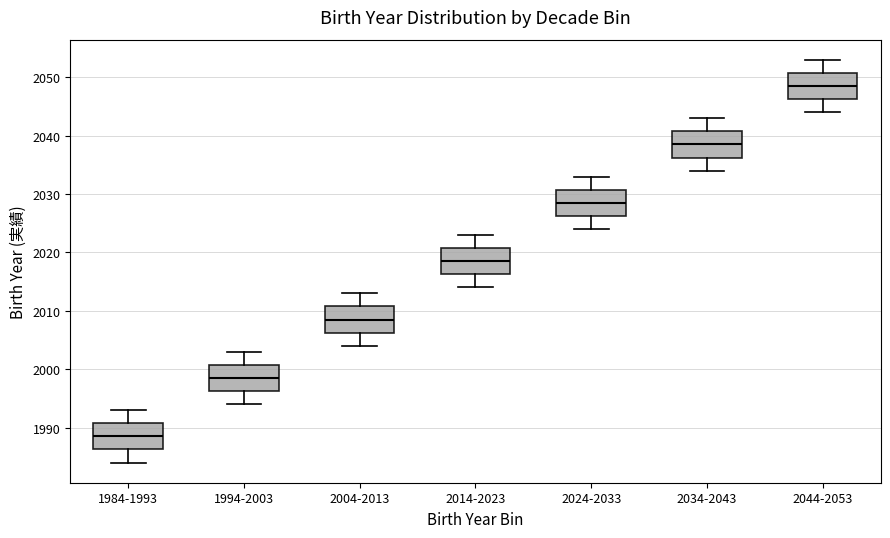

Which box has the highest median line?

2044-2053